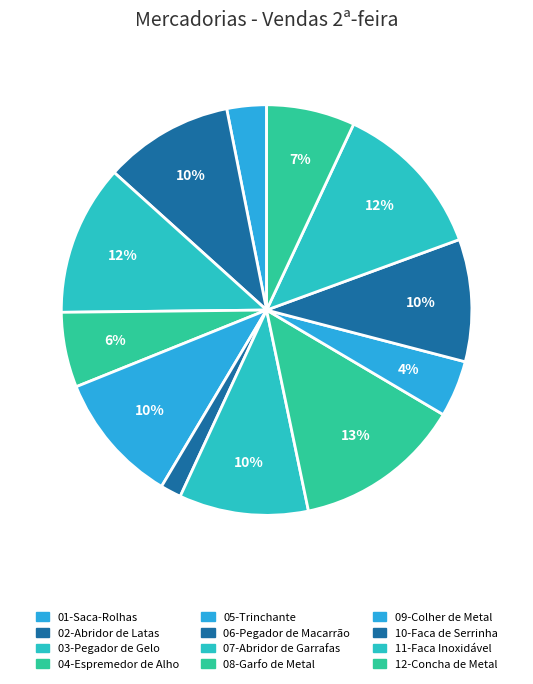

To the nearest percent, what percentage of the pie is 09-Colher de Metal?

4%